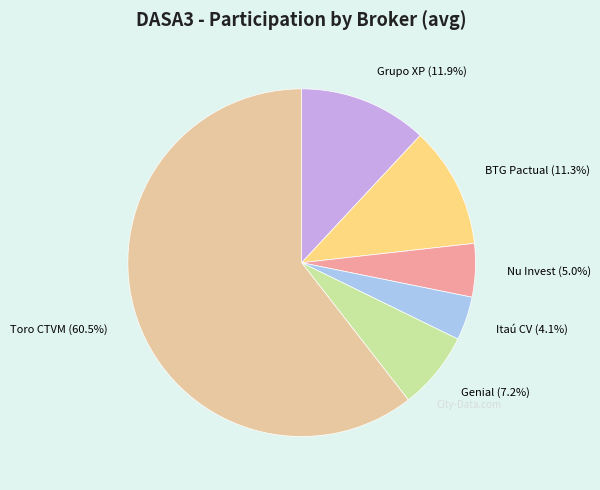

Is there any slice that represents more than half of the pie?

Yes